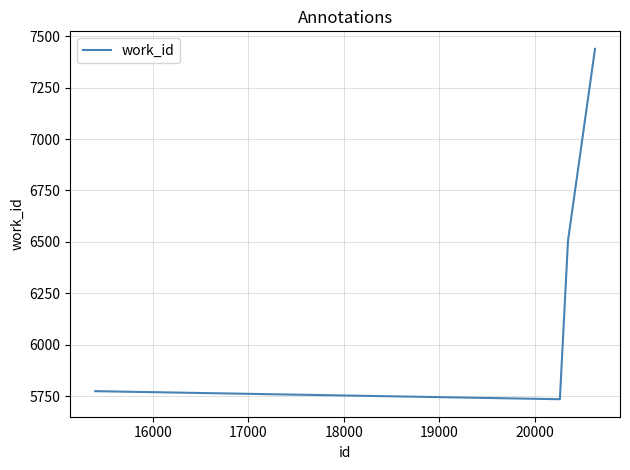

What is the sum of all values?

36966